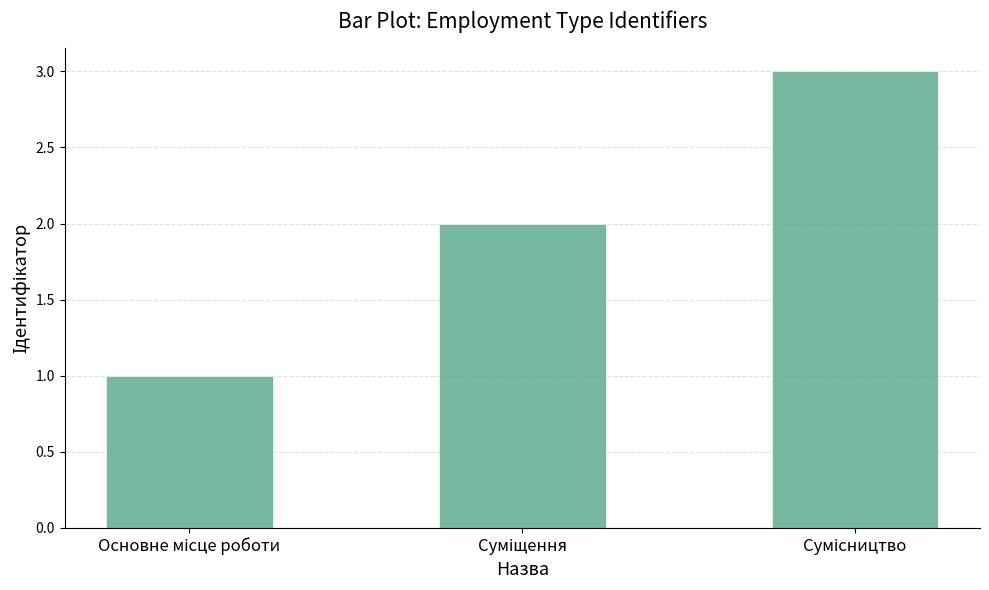

What is the value of the 3rd bar from the left?

3